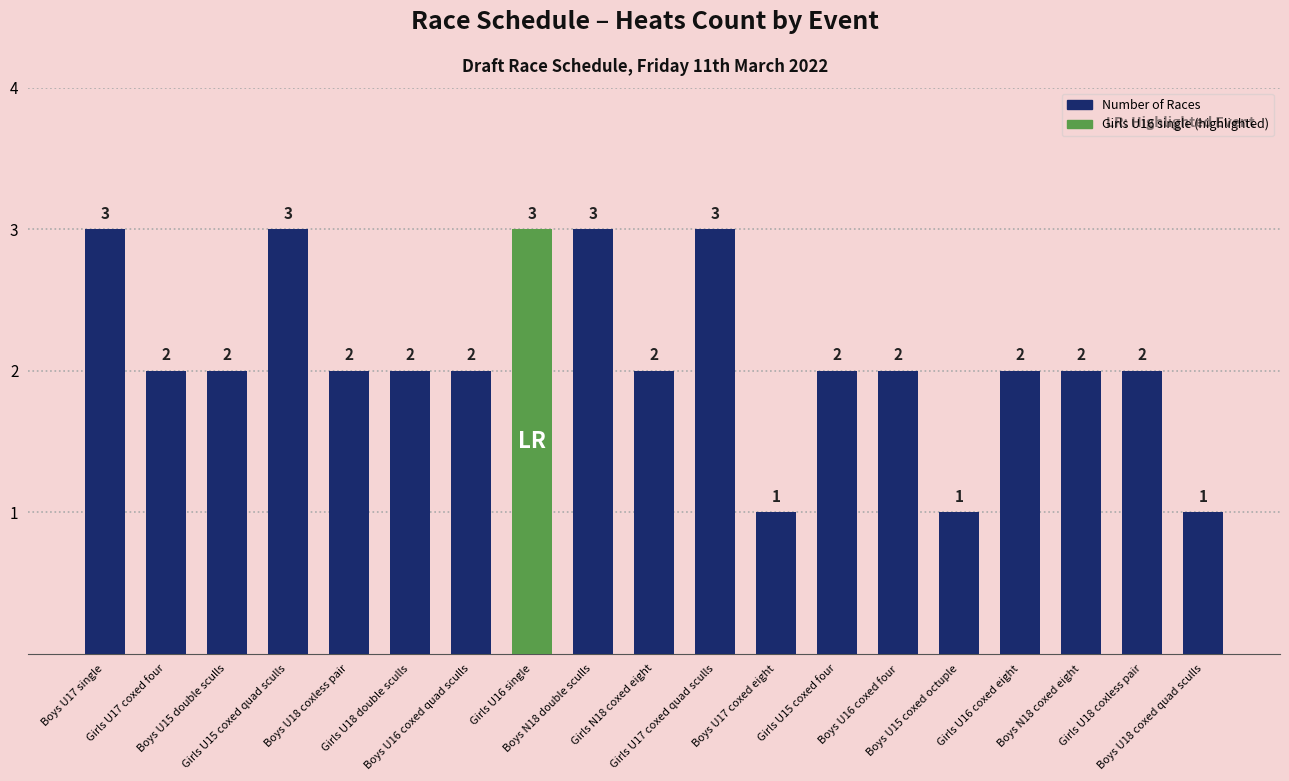

What is the greatest value displayed?

3